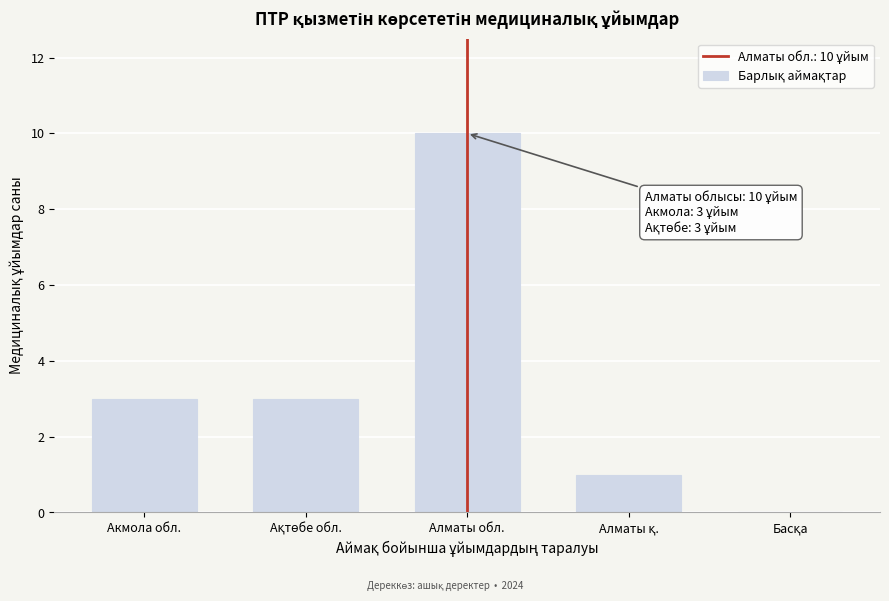

True or false: the data shows 10 at Алматы обл..

True